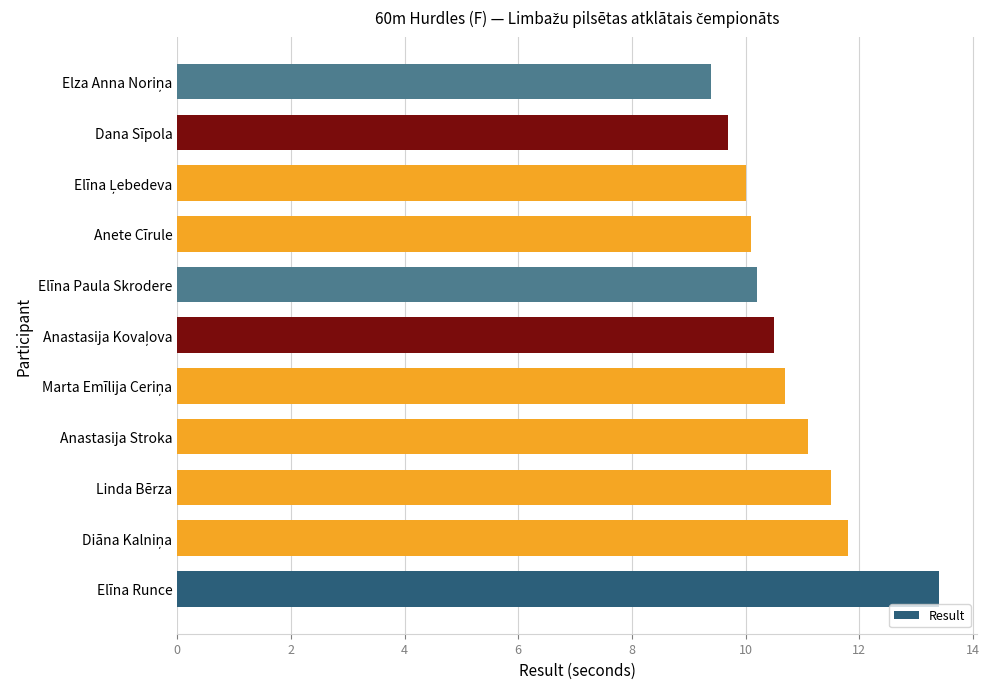

The value at Linda Bērza is 11.5. True or false?

True